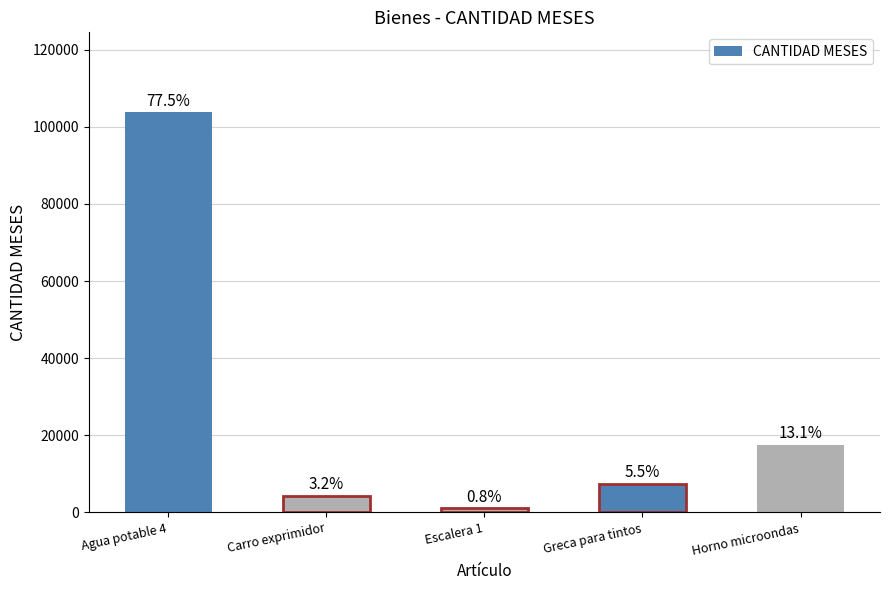

At which category does the chart reach its peak across all series?

Agua potable 4